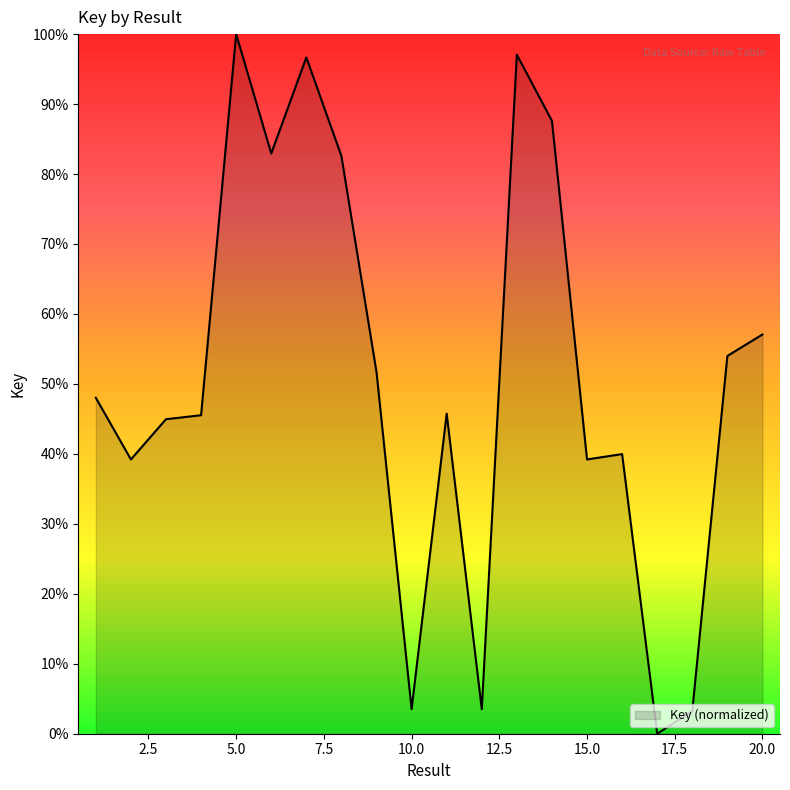

What is the difference between the maximum and minimum values?

100.0